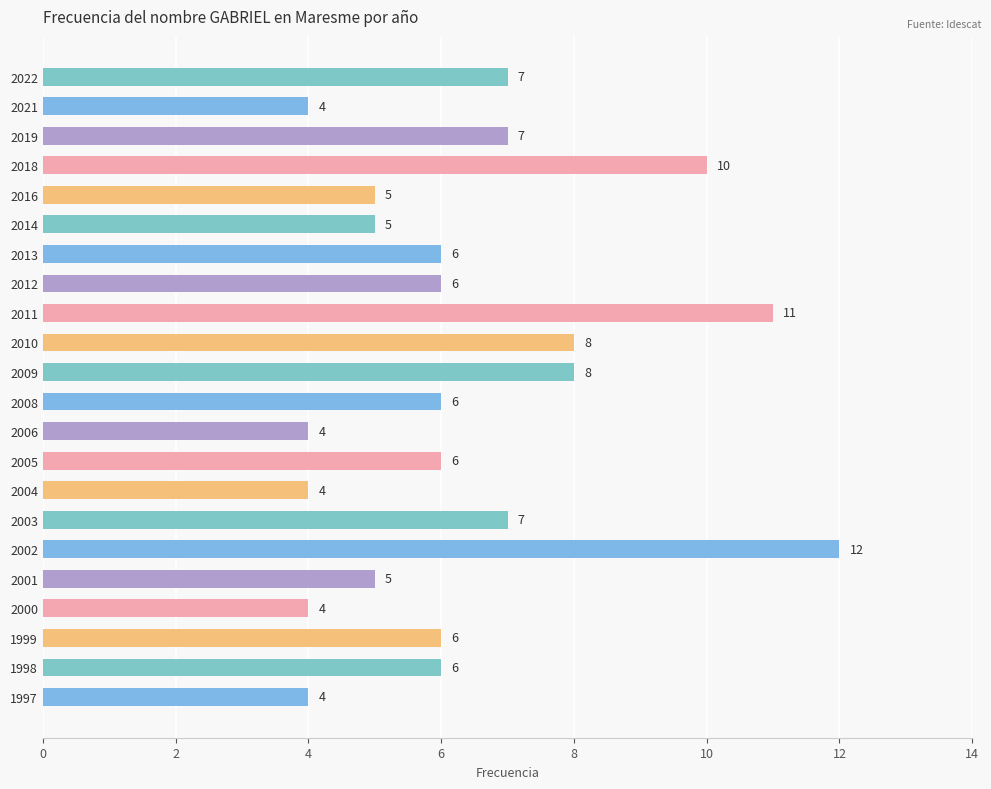

Reading top to bottom, transcribe all the data shown in this chart.

2022=7	2021=4	2019=7	2018=10	2016=5	2014=5	2013=6	2012=6	2011=11	2010=8	2009=8	2008=6	2006=4	2005=6	2004=4	2003=7	2002=12	2001=5	2000=4	1999=6	1998=6	1997=4